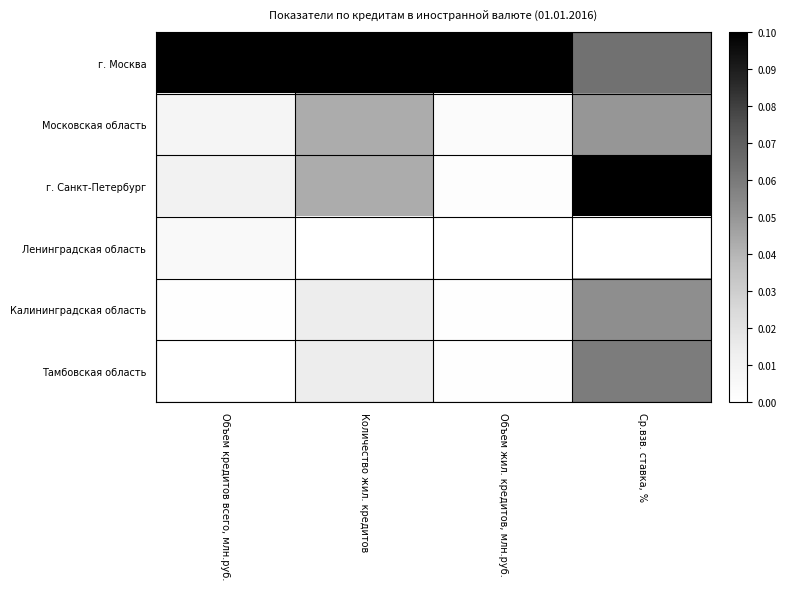

Which has a higher value, Объем жил. кредитов, млн.руб. or Ср.взв. ставка, %?

Объем жил. кредитов, млн.руб.